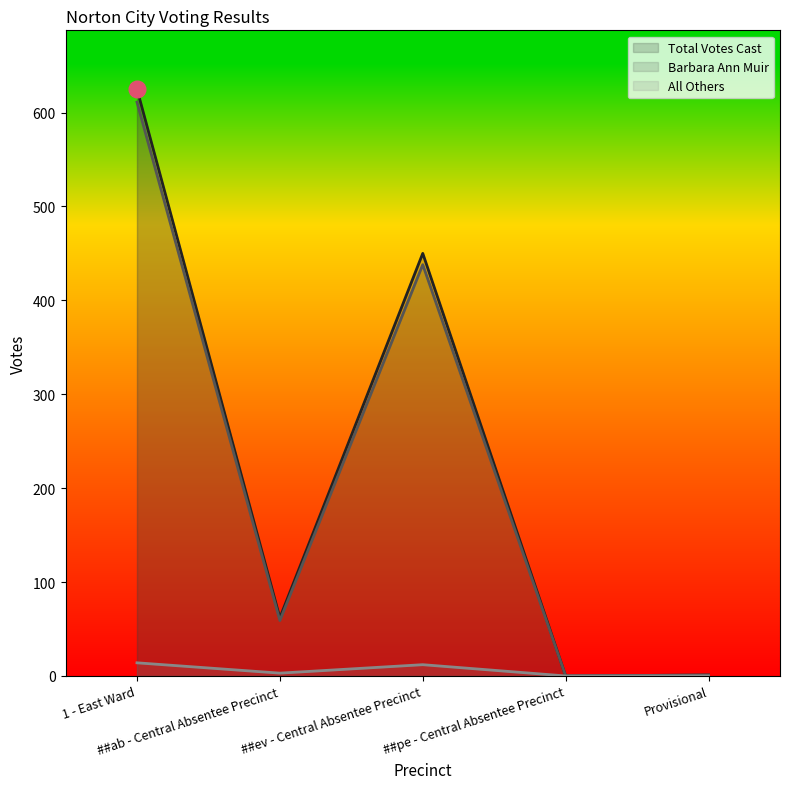

List the labels in order of Total Votes Cast value, largest first.

1 - East Ward, ##ev - Central Absentee Precinct, ##ab - Central Absentee Precinct, Provisional, ##pe - Central Absentee Precinct